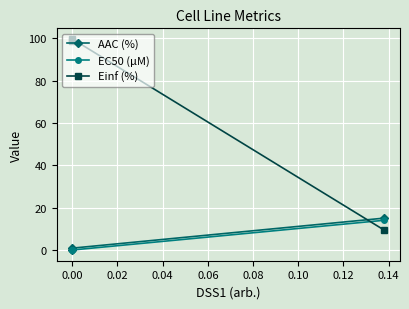

Reading left to right, extract all data points from this chart.

AAC (%): 0.3	0.9	15.1
EC50 (µM): 0.0	0.1	14.1
Einf (%): 98.5	99.7	9.5